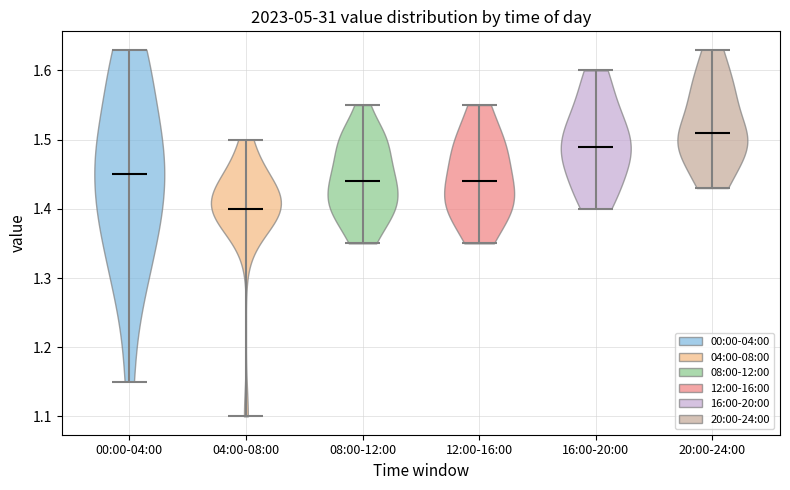

Reading left to right, read every violin against the y-axis: where its median line is, and the lowest and highest points it reaches. The values are not printed on the chart, so give them approximately, as read against the axis.

00:00-04:00: median line 1.45, lowest point 1.15, highest point 1.63
04:00-08:00: median line 1.40, lowest point 1.10, highest point 1.50
08:00-12:00: median line 1.44, lowest point 1.35, highest point 1.55
12:00-16:00: median line 1.44, lowest point 1.35, highest point 1.55
16:00-20:00: median line 1.49, lowest point 1.40, highest point 1.60
20:00-24:00: median line 1.51, lowest point 1.43, highest point 1.63